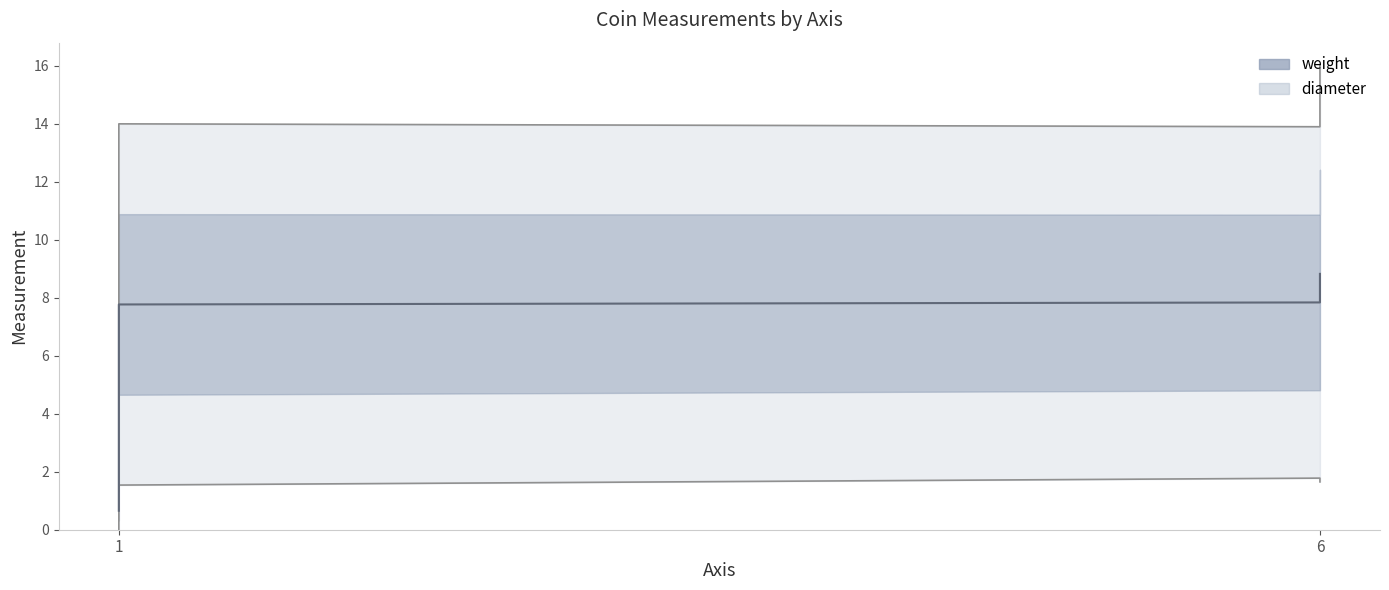

What is the label of the 3rd point from the left?

6